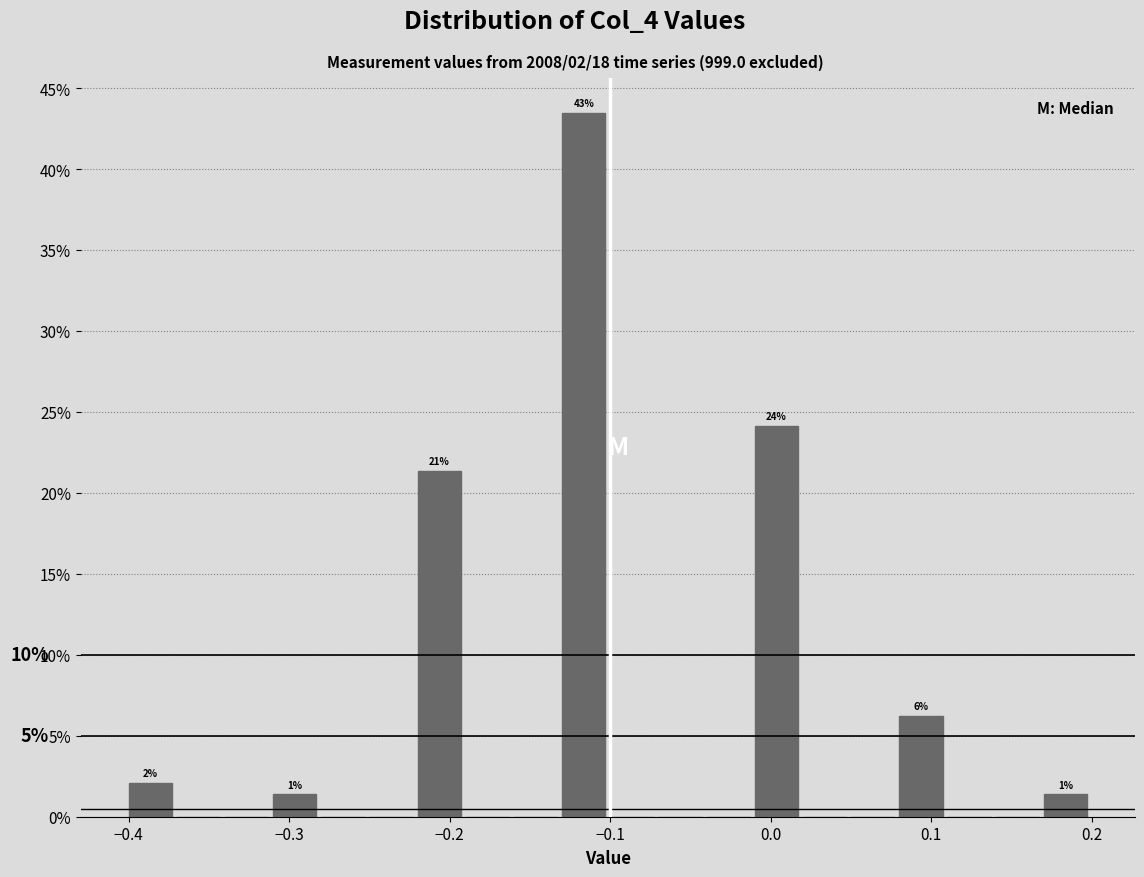

Read against the x-axis, roughly where is the centre of the tallest bar?

-0.12